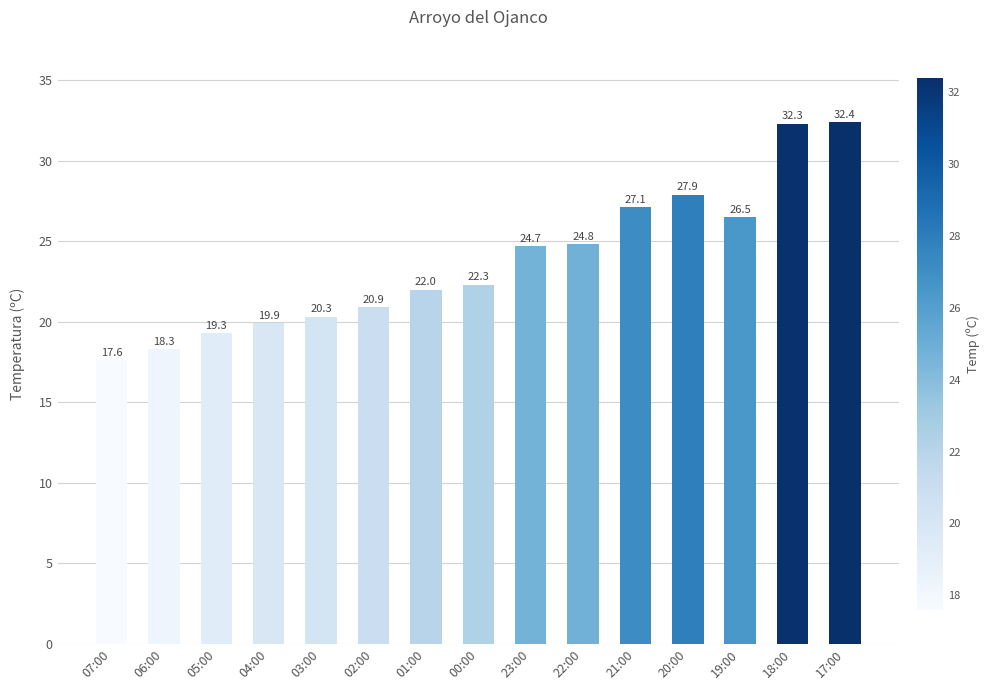

Reading right to left, list all the values displayed in this chart.

17:00=32.4	18:00=32.3	19:00=26.5	20:00=27.9	21:00=27.1	22:00=24.8	23:00=24.7	00:00=22.3	01:00=22.0	02:00=20.9	03:00=20.3	04:00=19.9	05:00=19.3	06:00=18.3	07:00=17.6